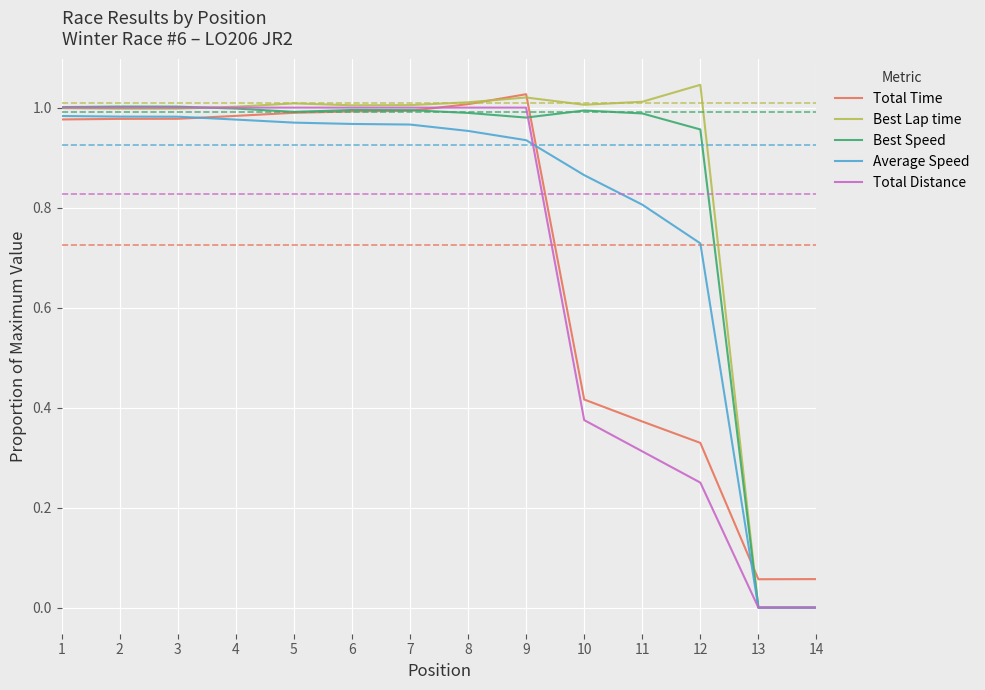

Is the value of Best Speed at 12 greater than the value of Best Lap time at 8?

No